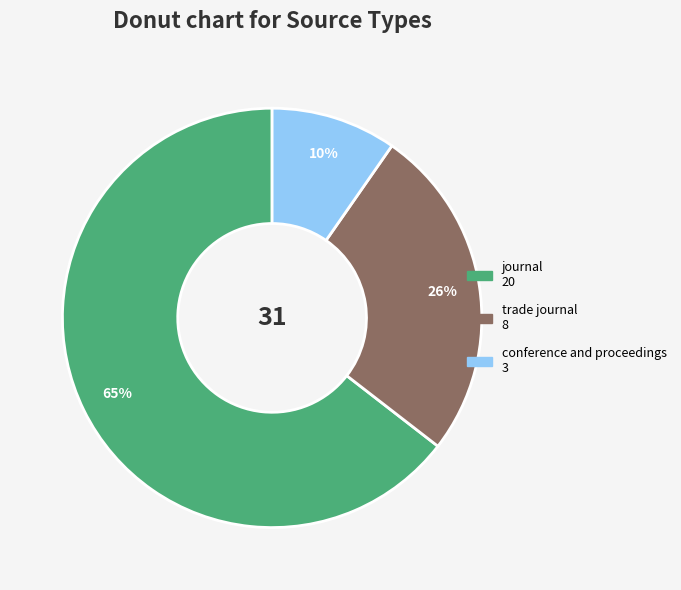

How many segments does this pie chart have?

3